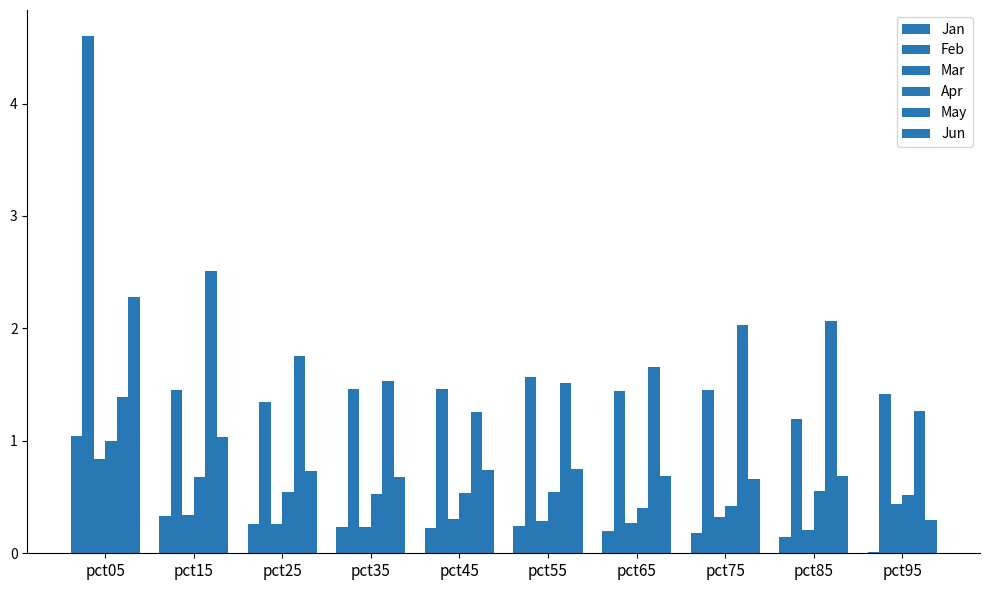

How many groups of bars are there?

10